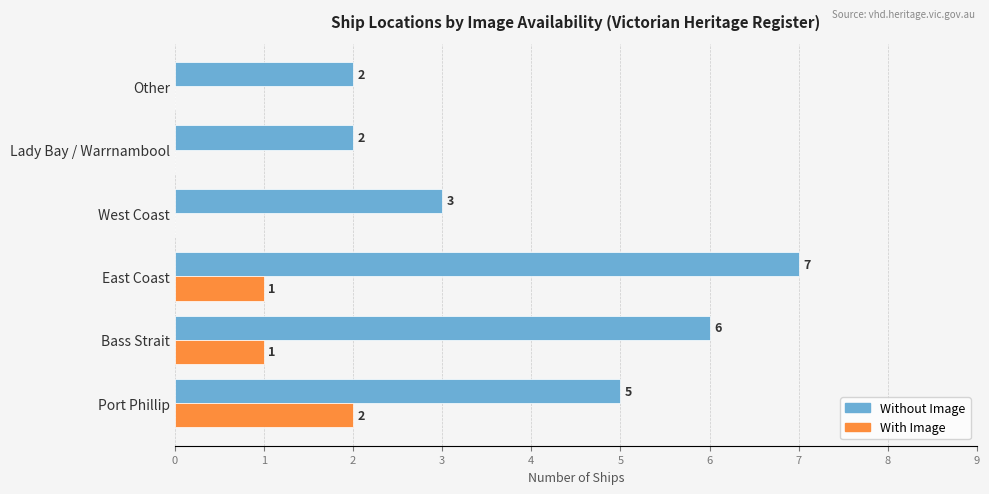

Count the number of categories in the chart.

6